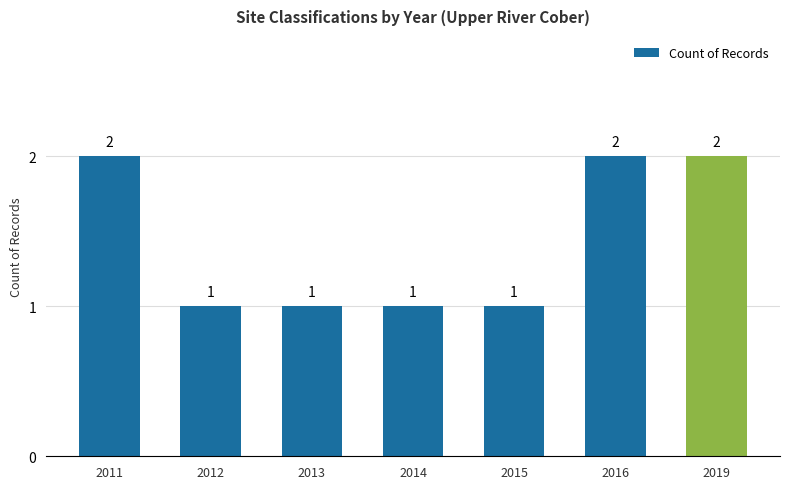

The chart shows a value of 3 at 2011. True or false?

False